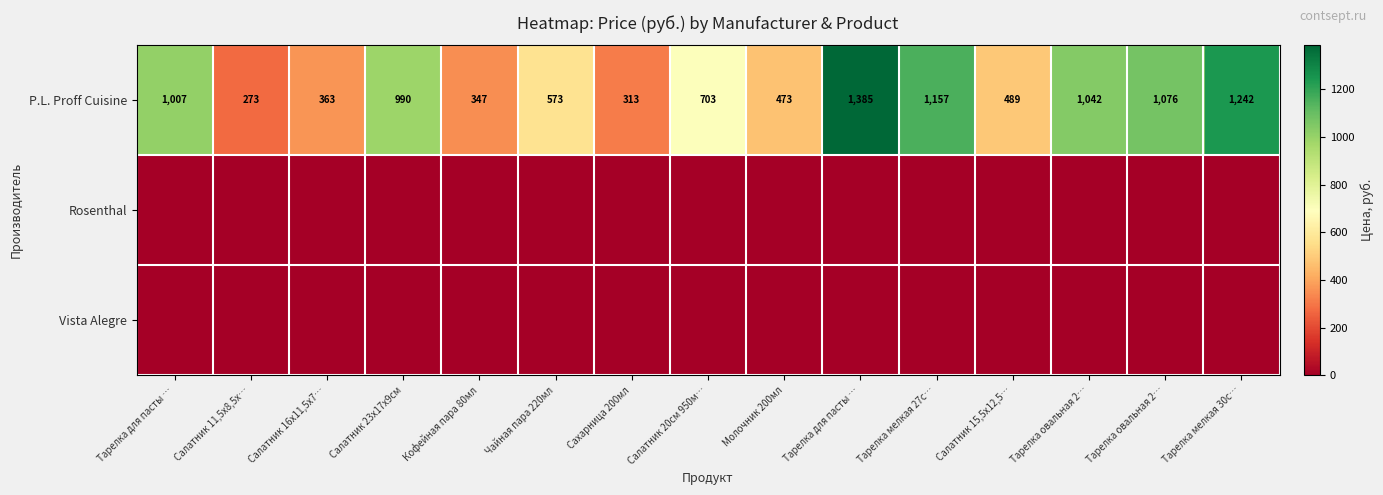

Is the value of Rosenthal at Салатник 15,5х12,5… greater than the value of P.L. Proff Cuisine at Салатник 11,5х8,5х…?

No